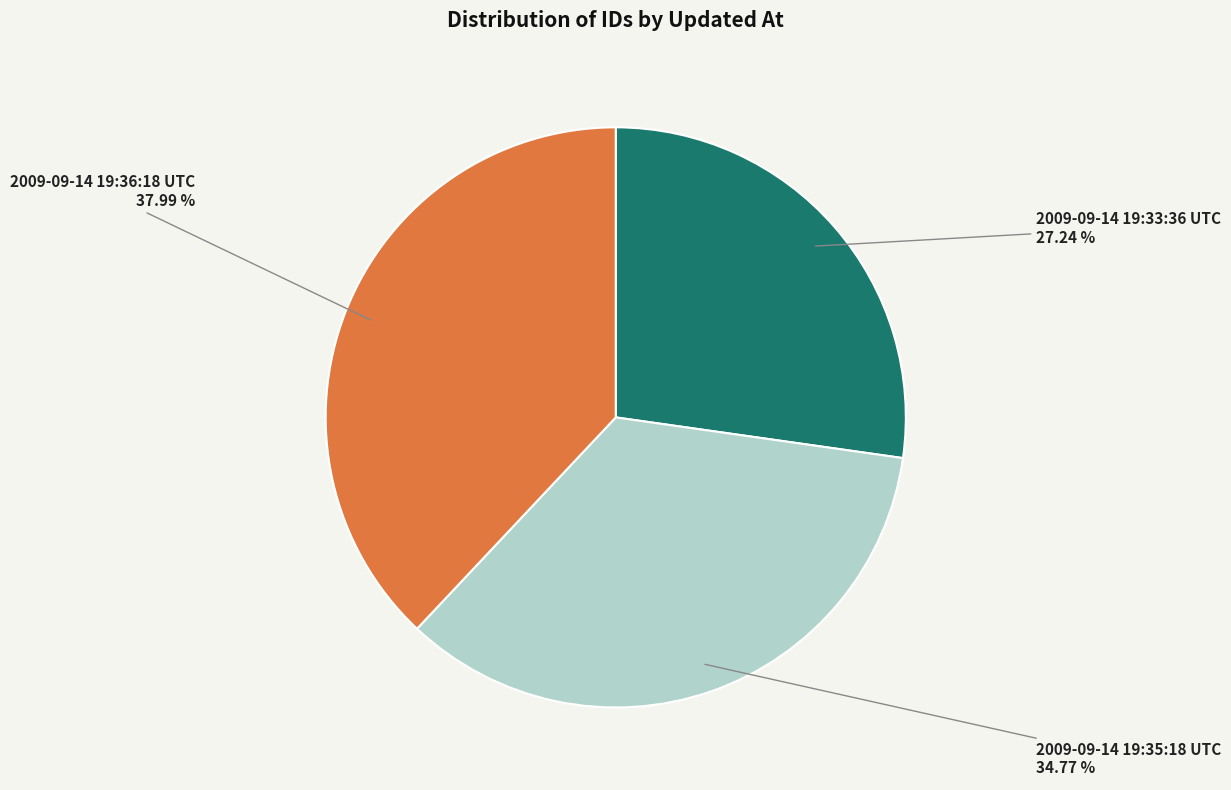

Rank the categories by value from highest to lowest.

2009-09-14 19:36:18 UTC, 2009-09-14 19:35:18 UTC, 2009-09-14 19:33:36 UTC